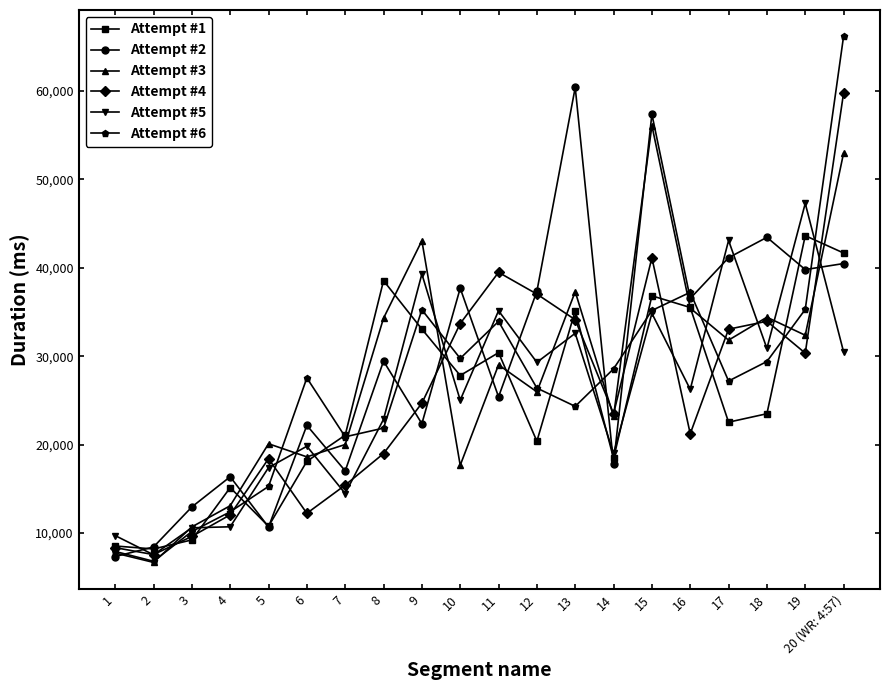

The Attempt #1 series shows 6377 at 17. True or false?

False